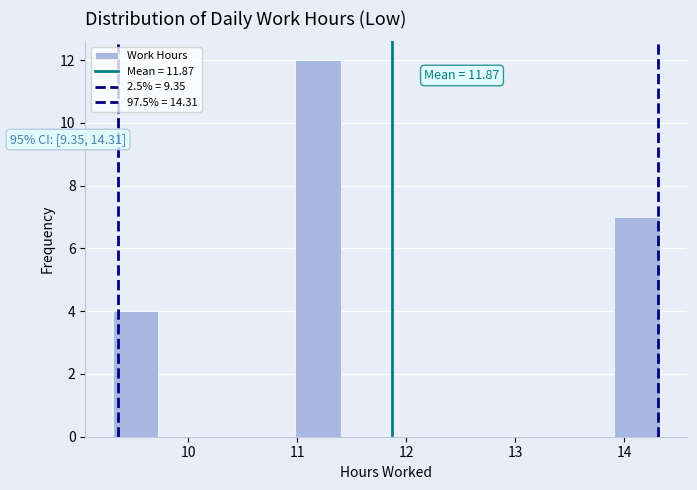

Over which range of the x-axis is the bar tallest?

11.0 to 11.4